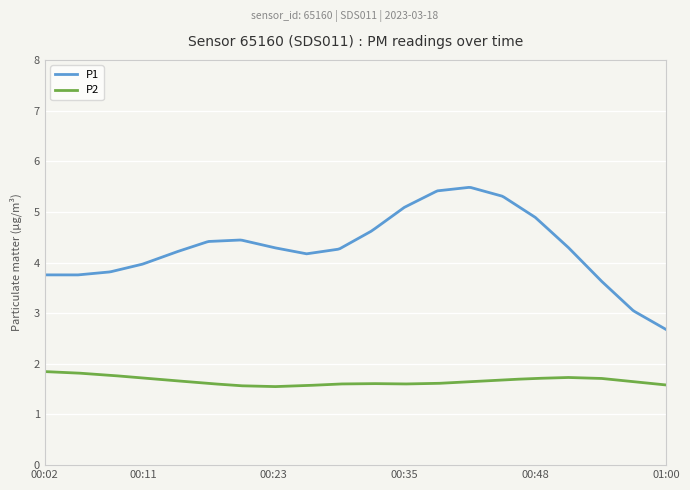

Which series has the widest spread of values?

P1